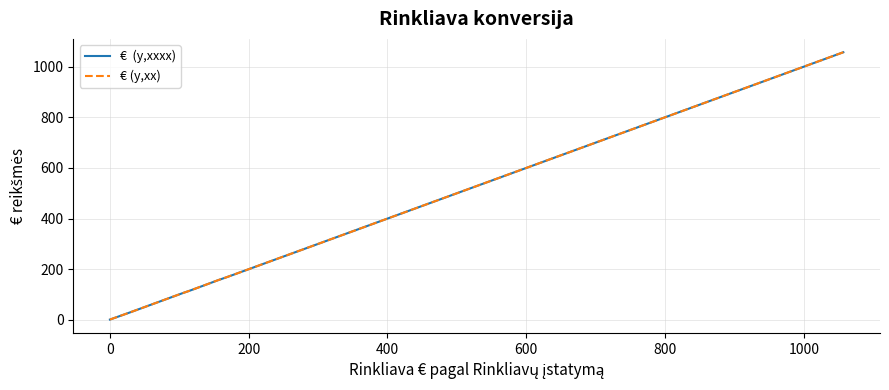

How many lines are shown in the chart?

2